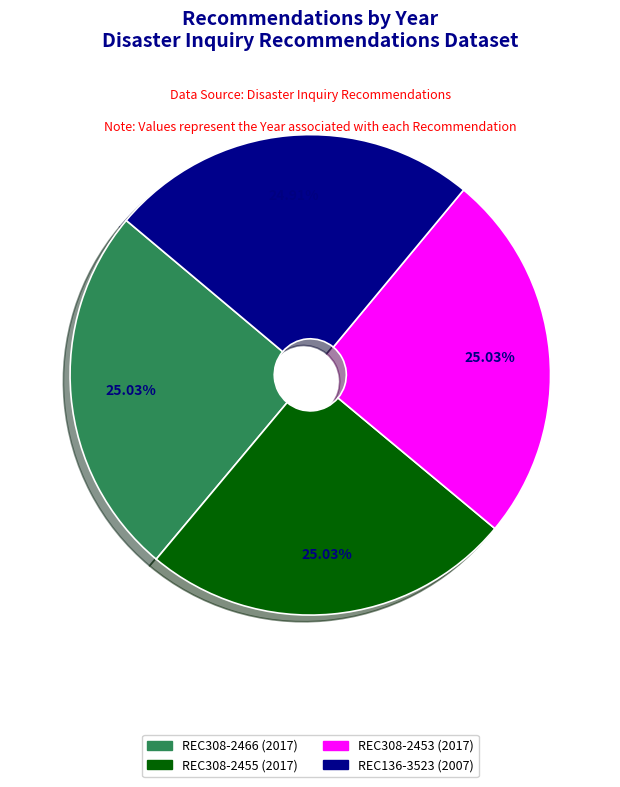

Approximately how many times larger is the value at REC308-2466 compared to REC308-2455?

1.0